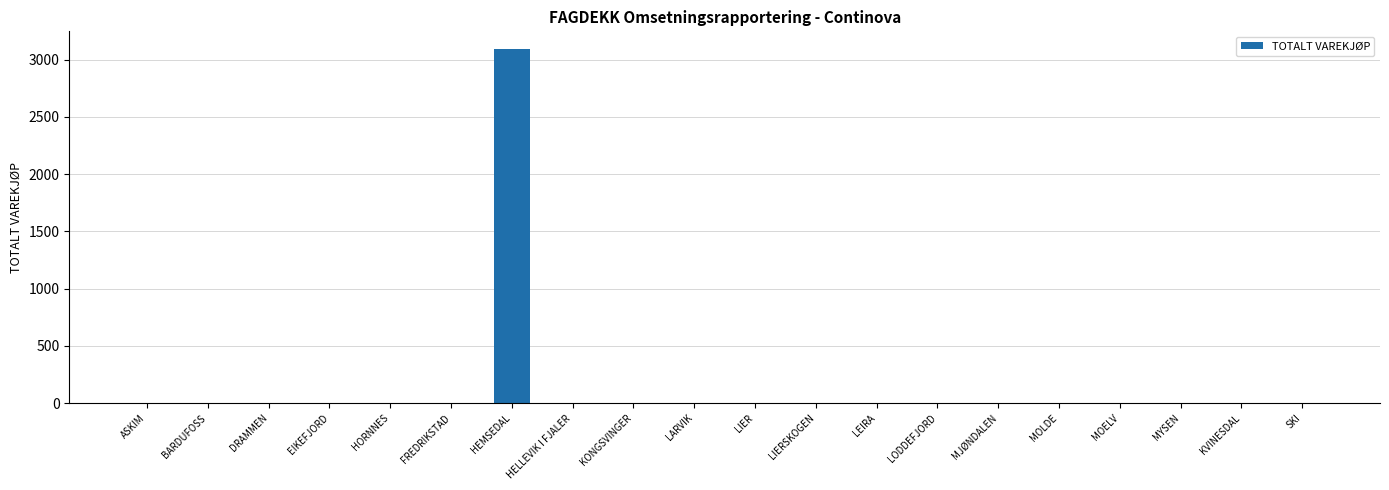

Which has a higher value, HEMSEDAL or DRAMMEN?

HEMSEDAL